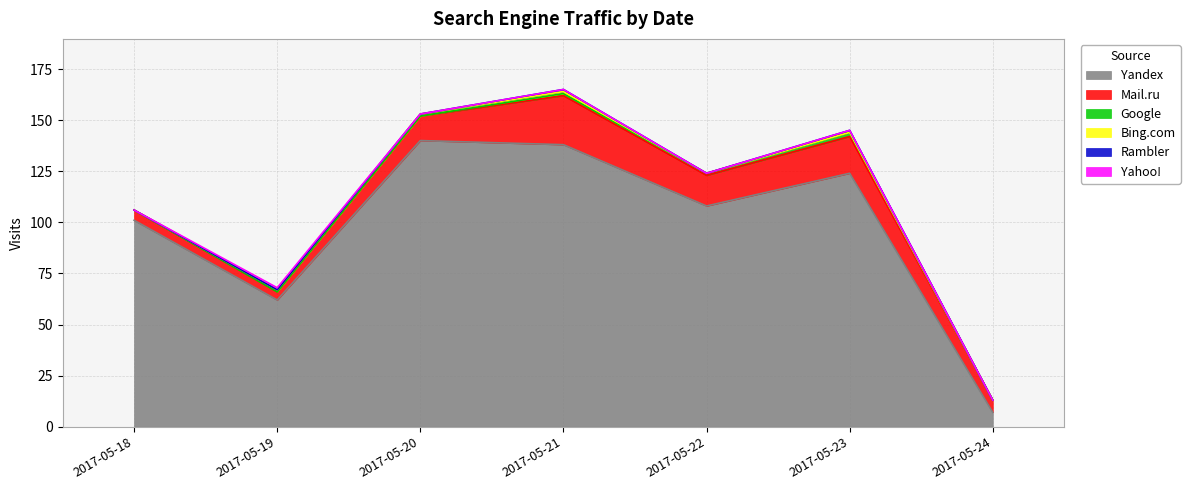

At which category does the chart reach its peak across all series?

2017-05-20